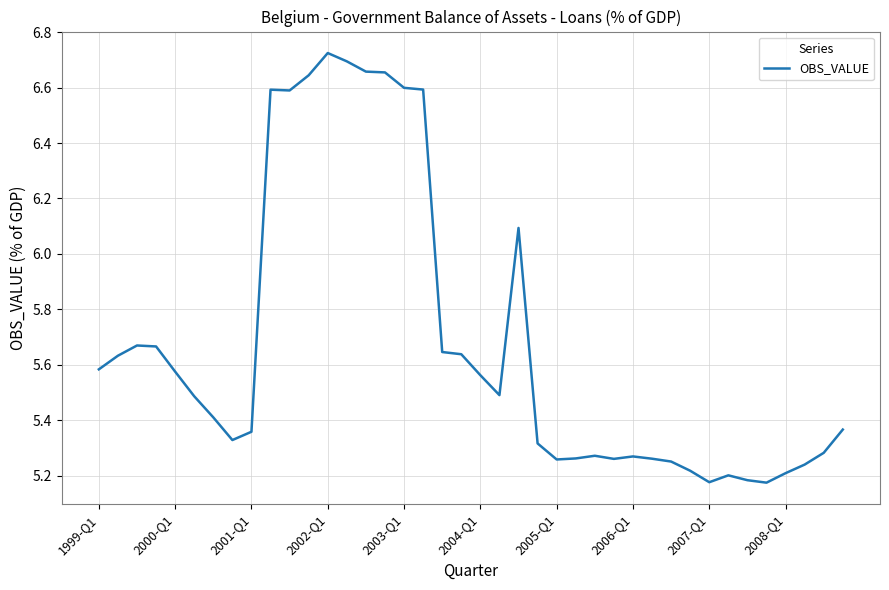

What is the difference between the maximum and minimum values?

1.5